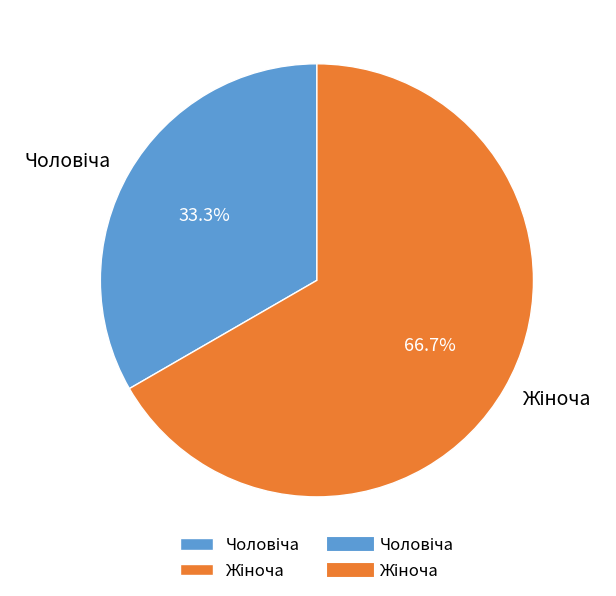

Is there a majority slice in this chart?

Yes